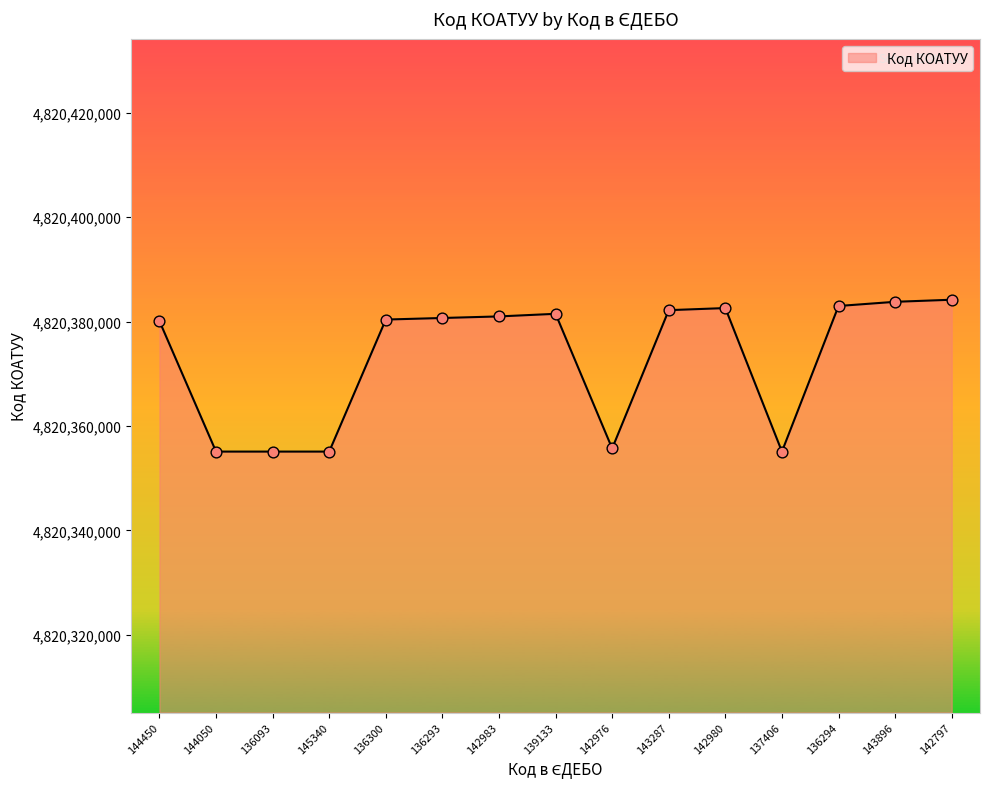

What is the ratio of the value at 142797 to the value at 137406?

1.0